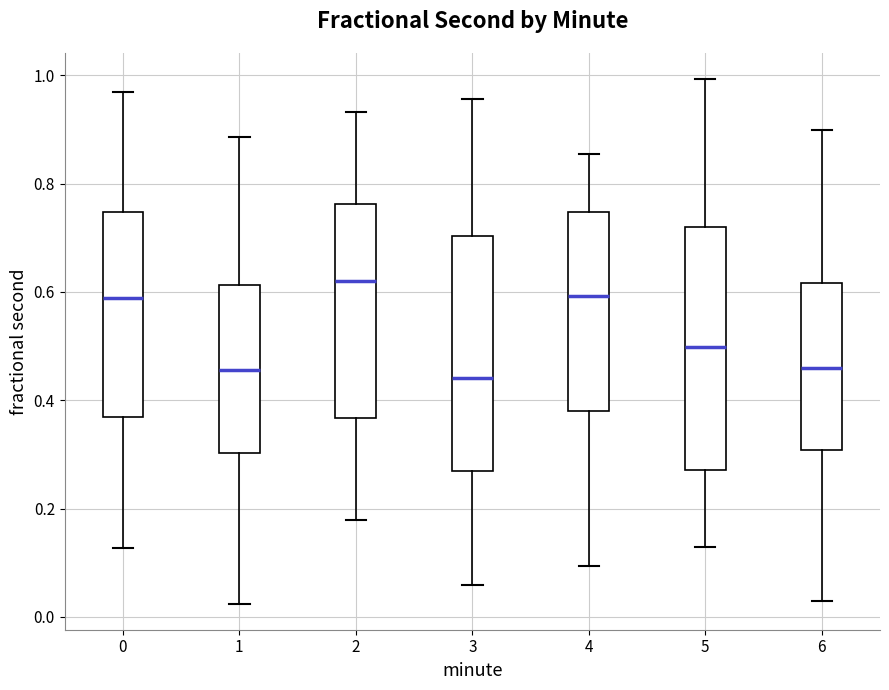

Which box's median line is the highest?

2